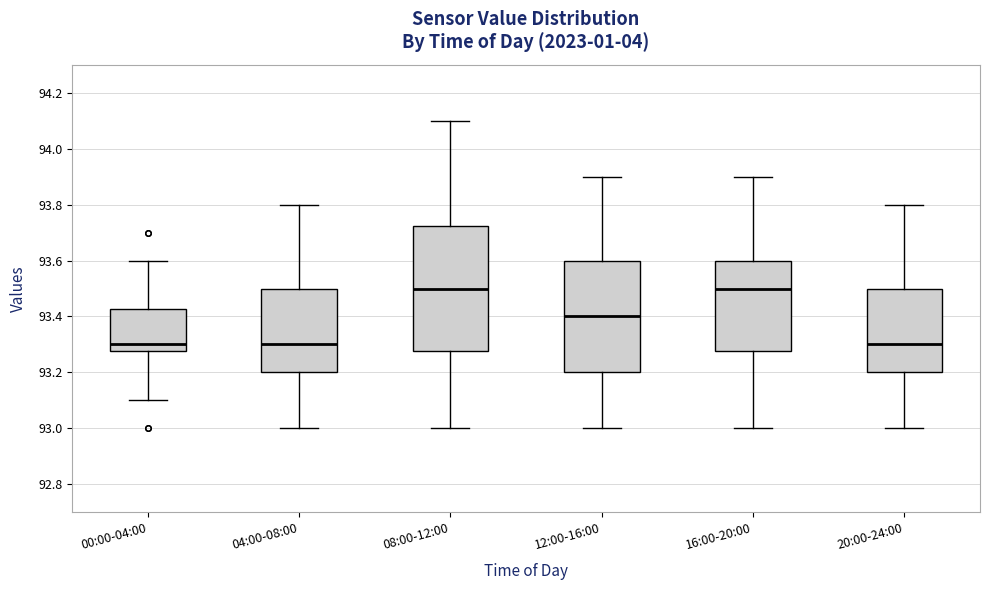

Where does the upper whisker of the box for 20:00-24:00 end on the y-axis? The values are not printed on the chart, so give them approximately, as read against the axis.

93.80